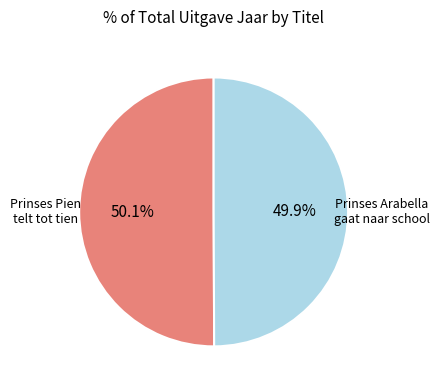

Does any single category account for the majority?

Yes